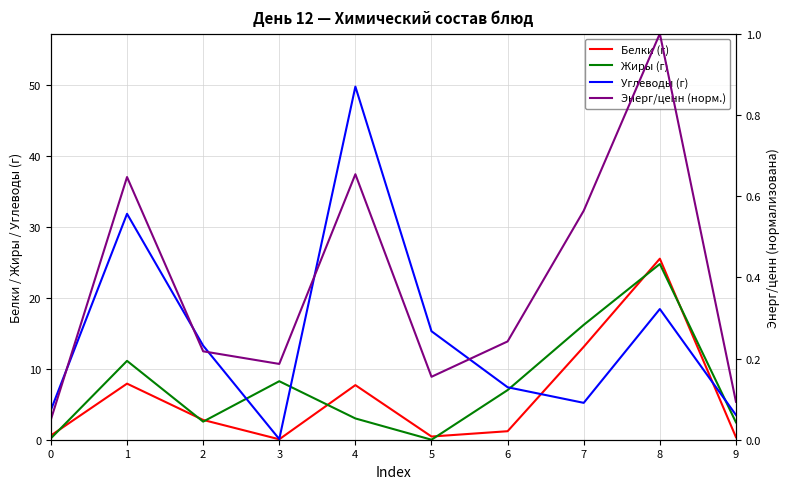

What is the value of the Энерг/ценн (норм.) point at the 10th from the left?

0.1